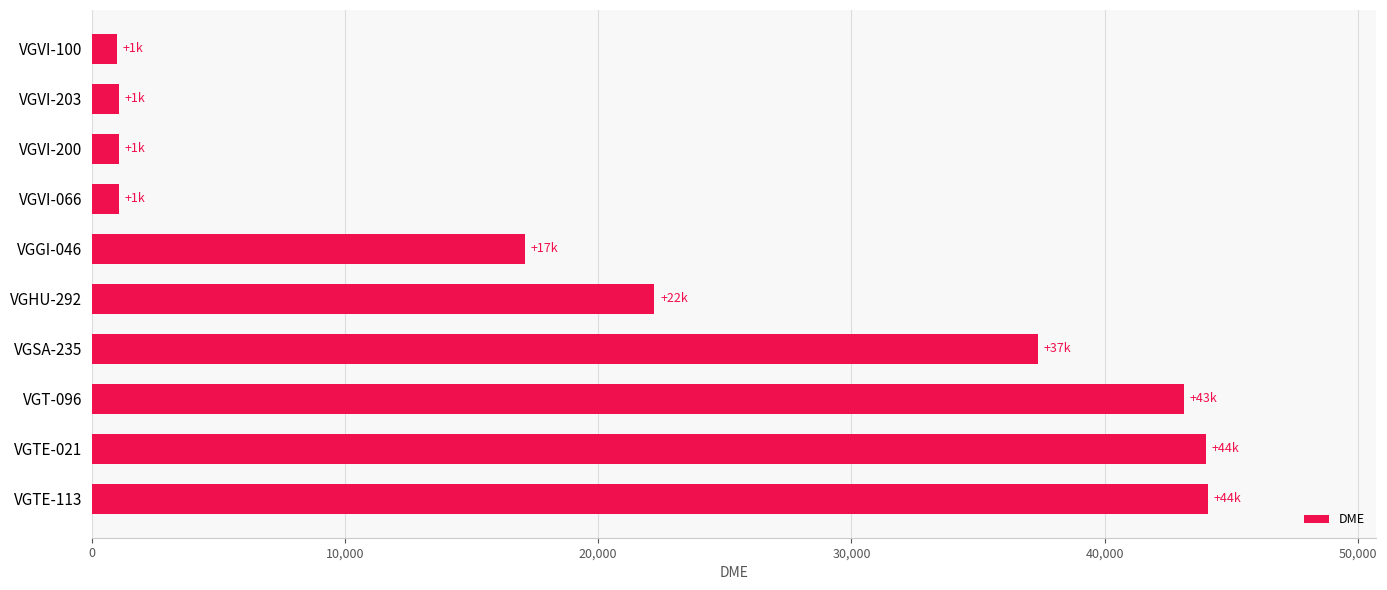

What is the difference between the maximum and second lowest values?

43037